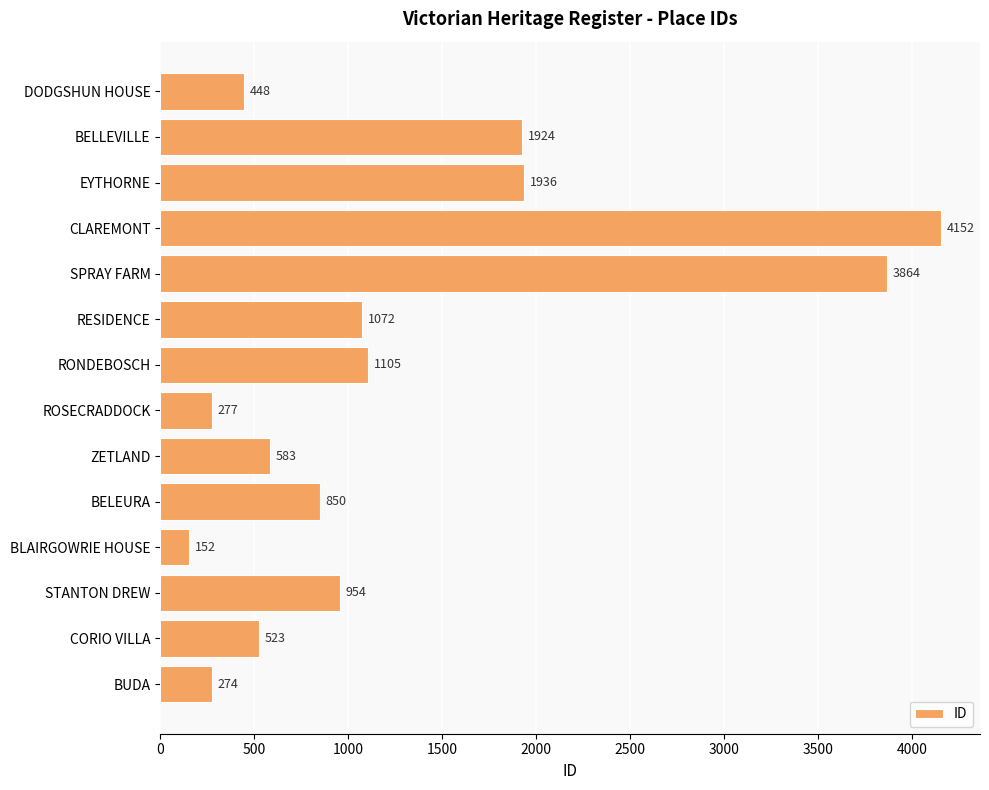

What is the difference between the maximum and second lowest values?

3878